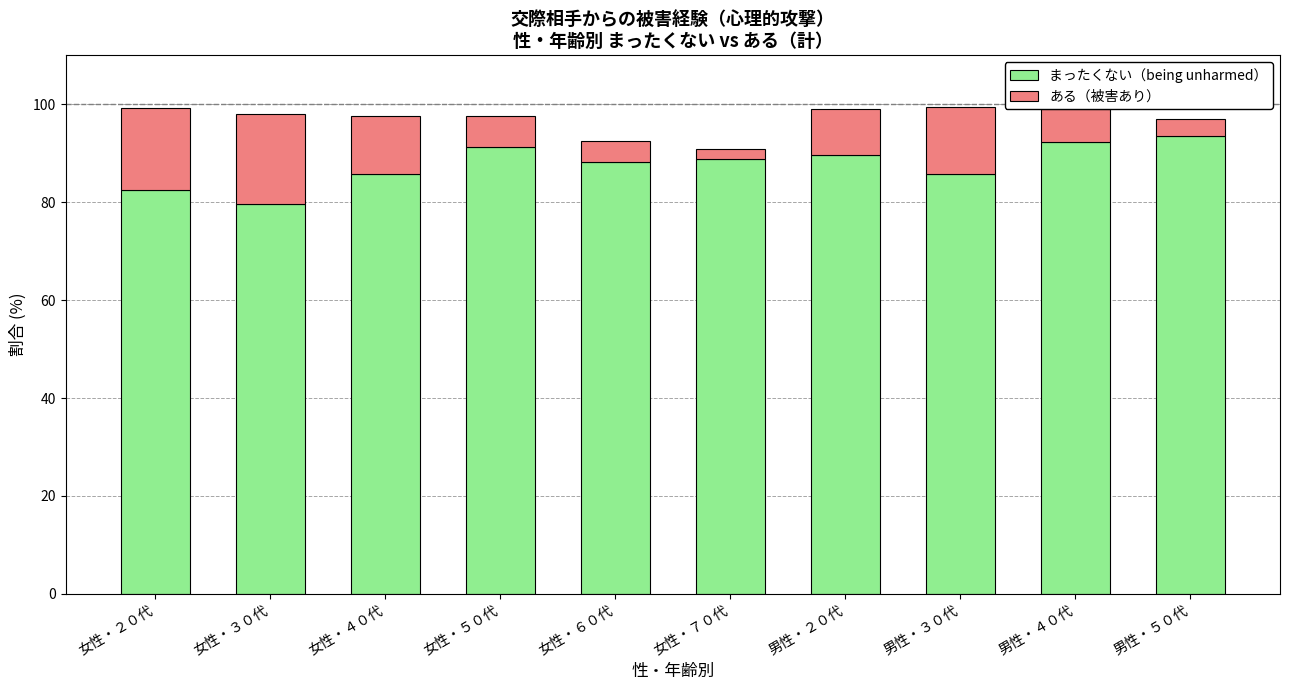

The まったくない（being unharmed） series shows 85.7 at 女性・４０代. True or false?

True